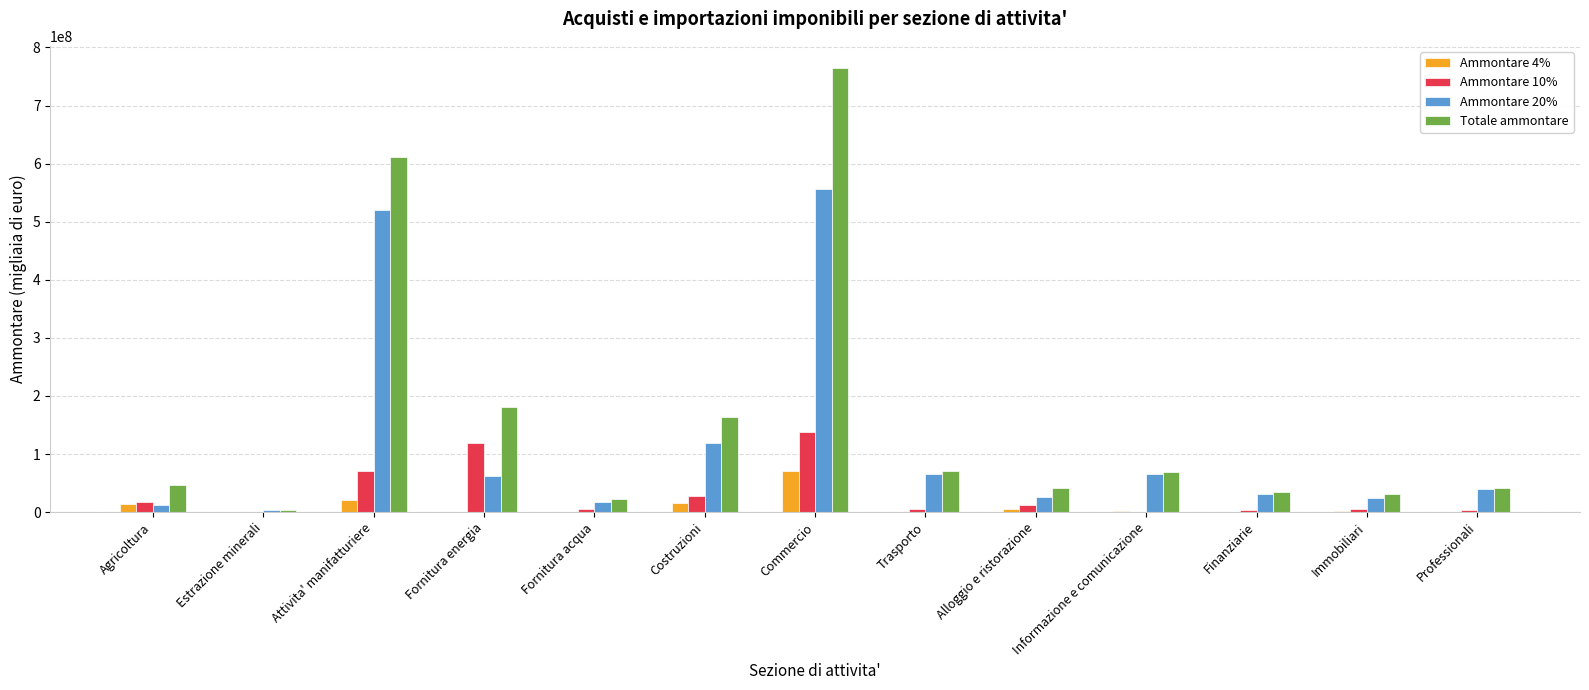

What is the approximate value of Ammontare 20% at Informazione e comunicazione, to the nearest 50?

65574350